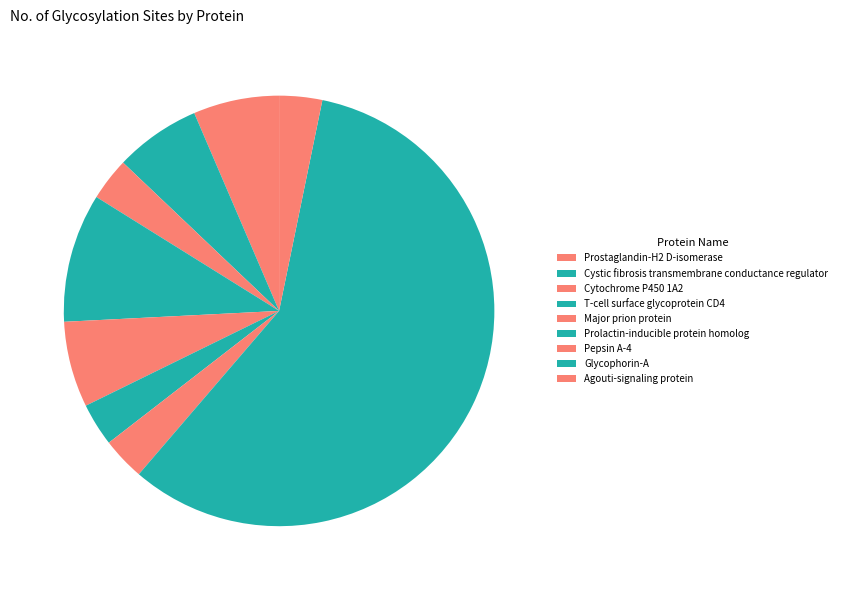

Which category has the smallest portion of the pie?

Cytochrome P450 1A2